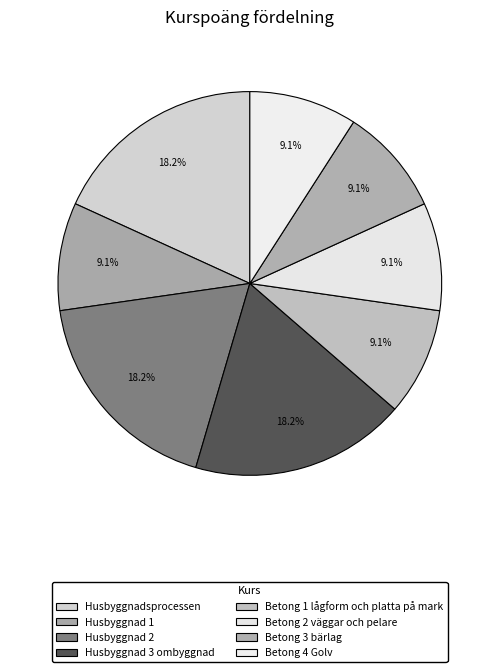

How many slices are in this pie chart?

8